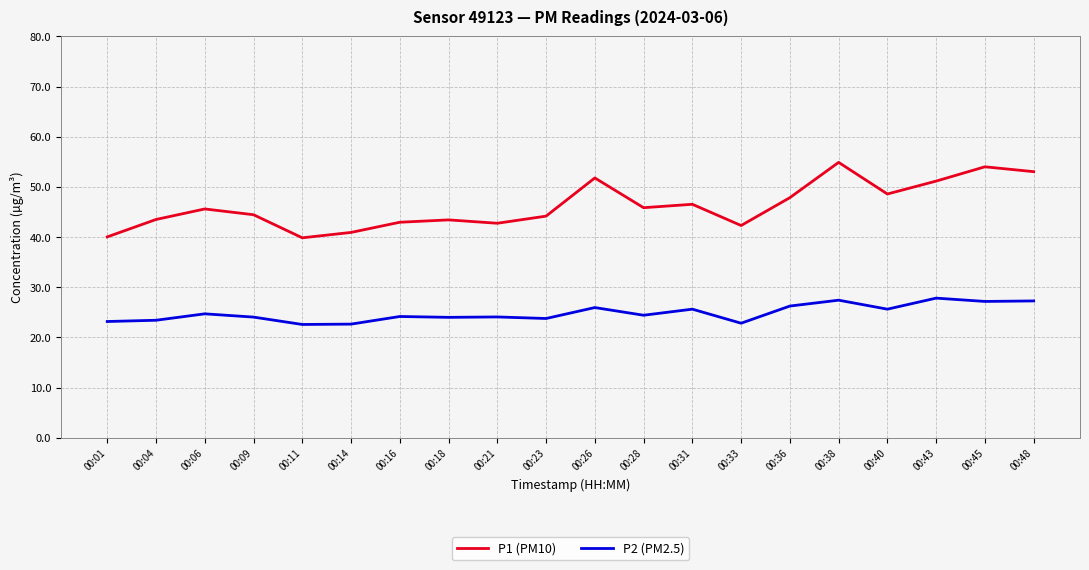

The value of P1 (PM10) at 00:09 is 77.4. True or false?

False